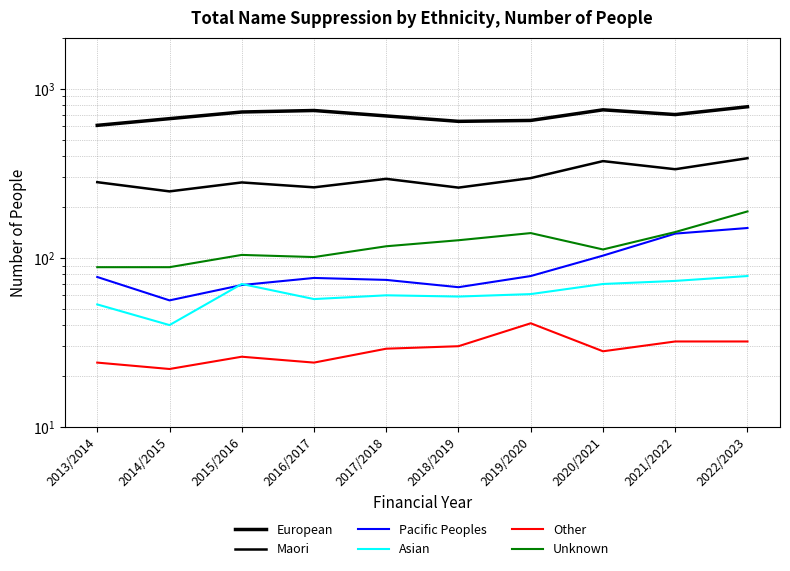

What is the label of the 4th point from the right?

2019/2020